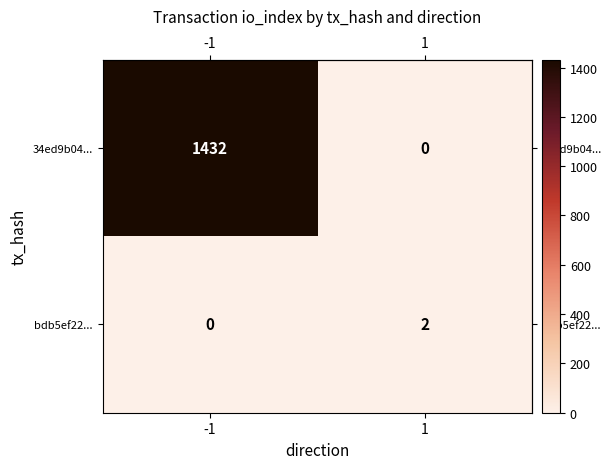

True or false: bdb5ef22... has a value of 0 at -1.

True